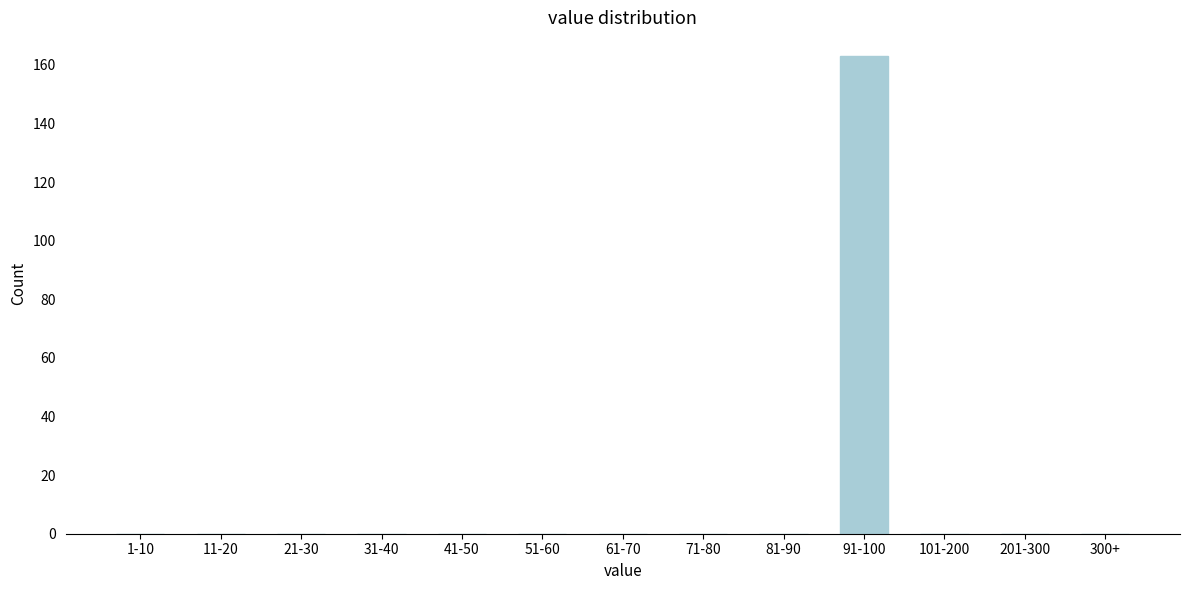

Reading left to right, extract all data points from this chart.

1-10=0	11-20=0	21-30=0	31-40=0	41-50=0	51-60=0	61-70=0	71-80=0	81-90=0	91-100=163	101-200=0	201-300=0	300+=0